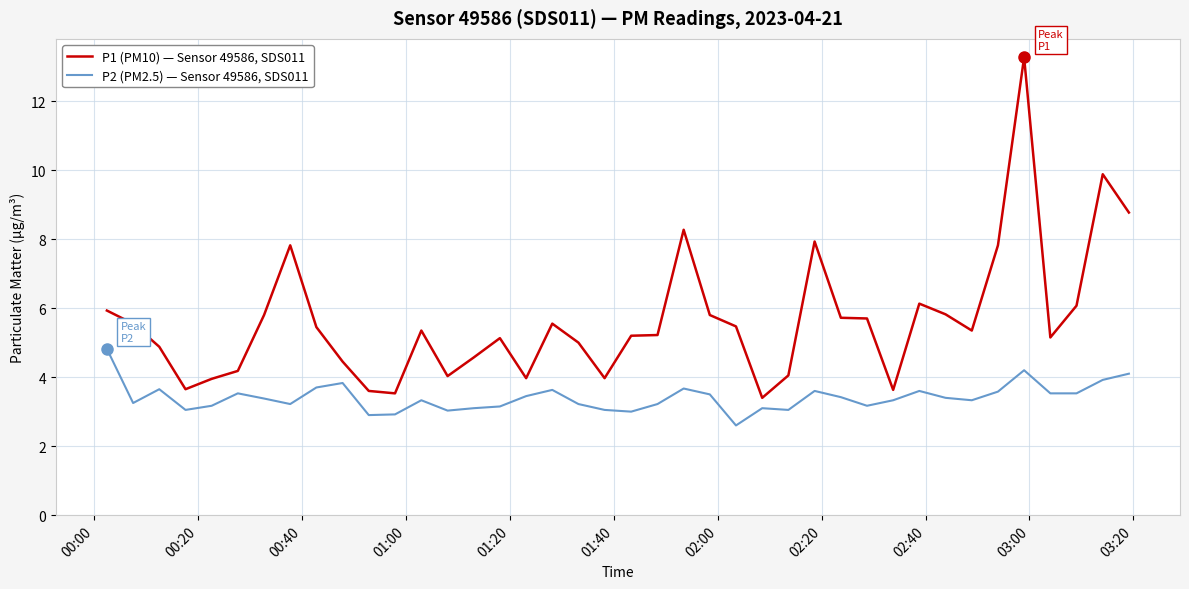

Rank the series by their average value, from lowest to highest.

P2 (PM2.5) — Sensor 49586, SDS011, P1 (PM10) — Sensor 49586, SDS011